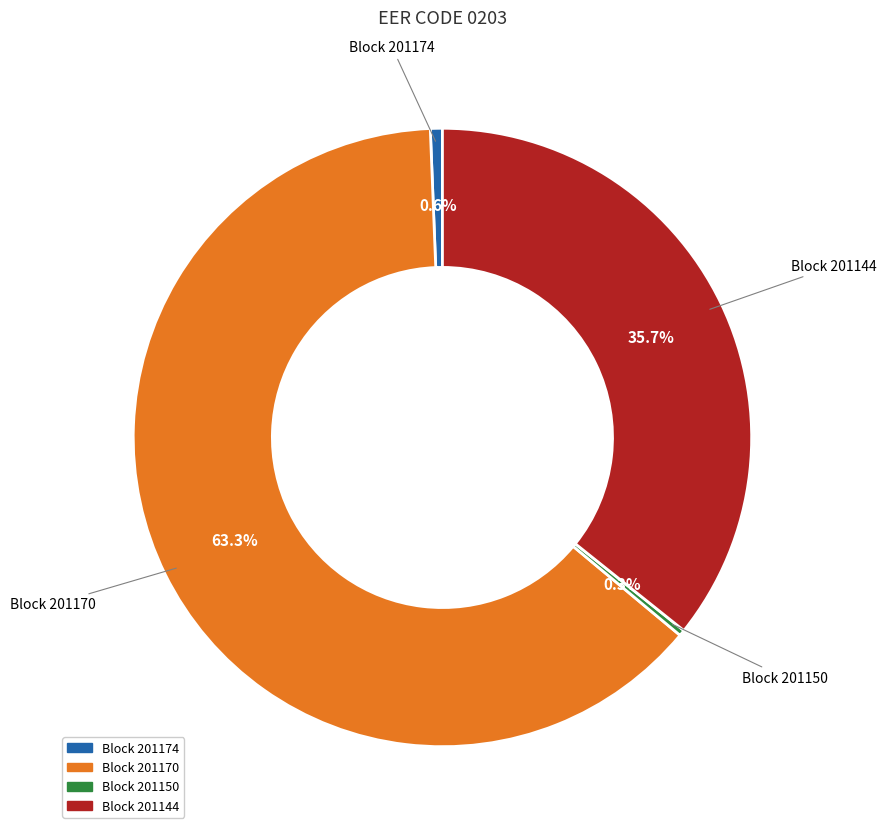

Is the sum of Block 201150 and Block 201144 greater than half?

No